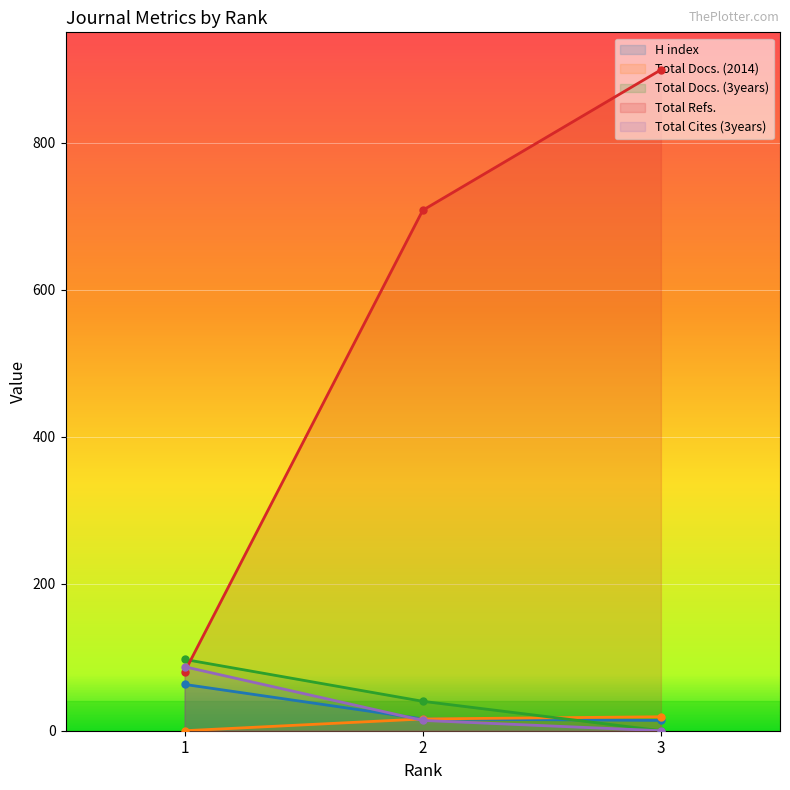

Where is H index nearest to the value 38?

2